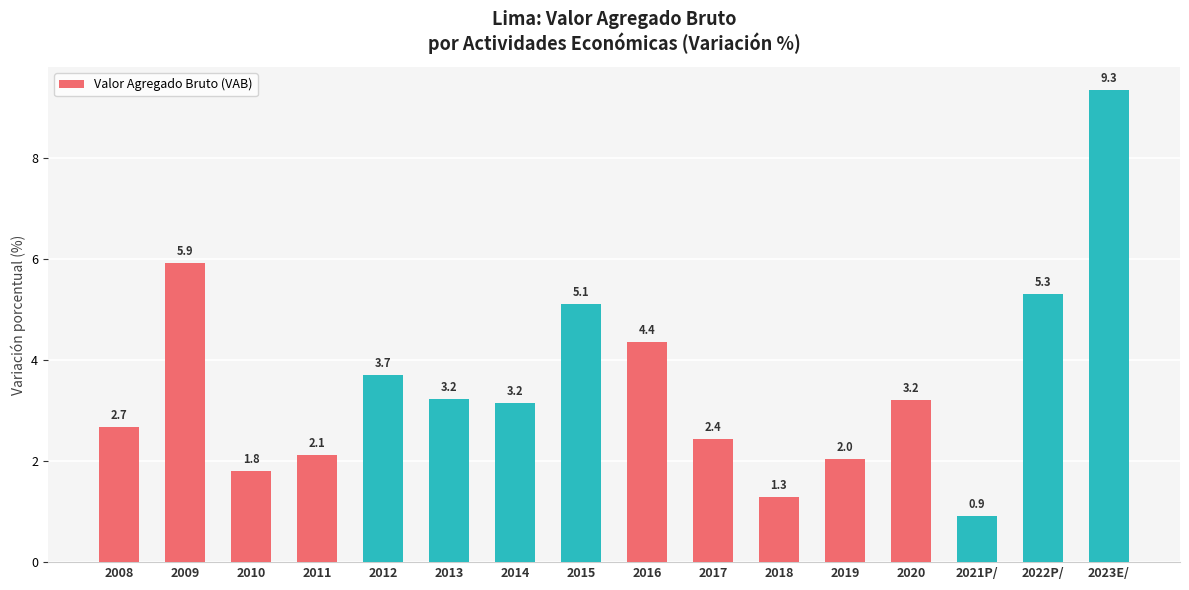

Is it true that the value at 2014 is 3.2?

True